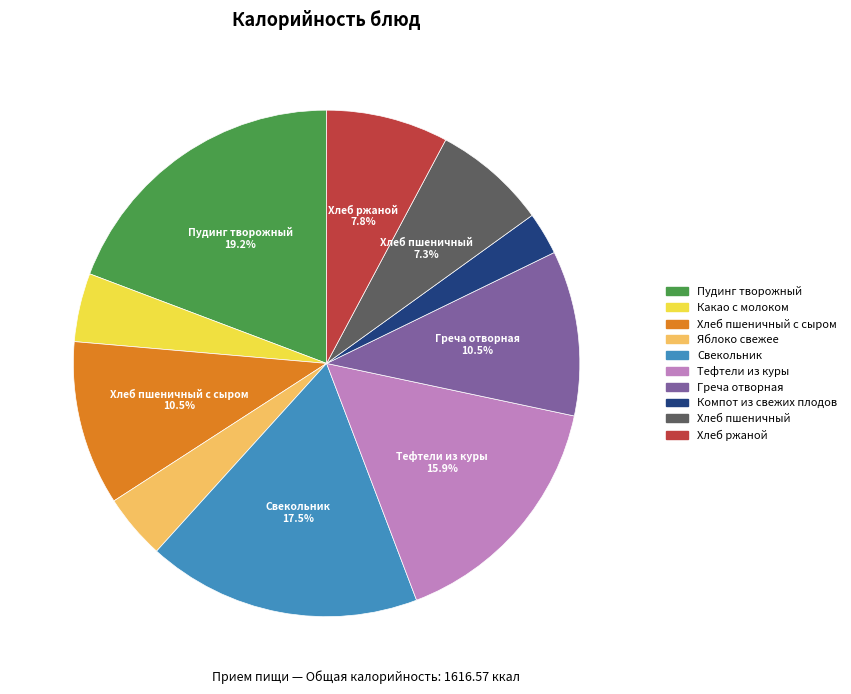

Is there any slice that represents more than half of the pie?

No